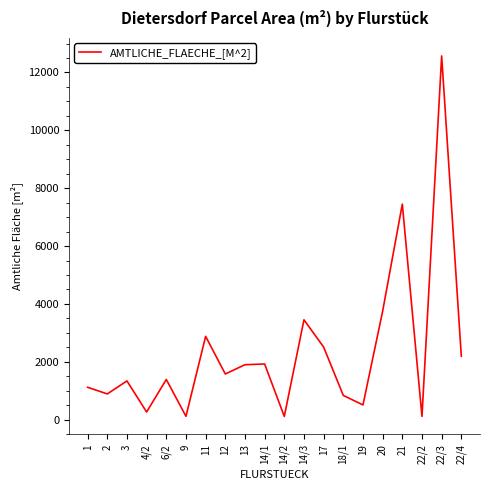

Which category has the highest value across all series?

22/3